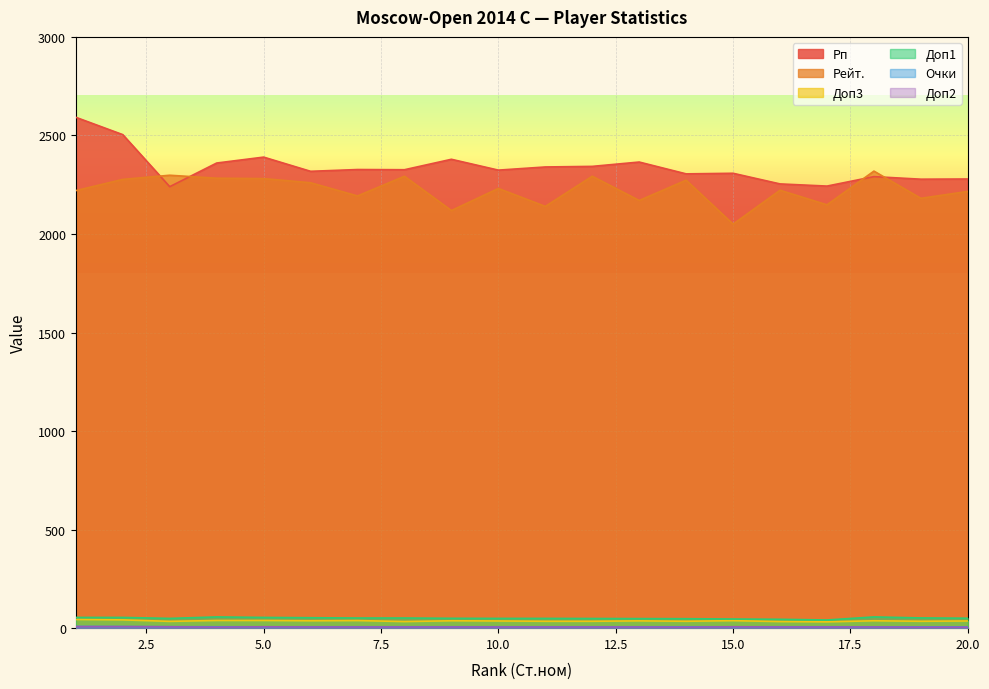

The value of Рп at 18 is 1248.9. True or false?

False